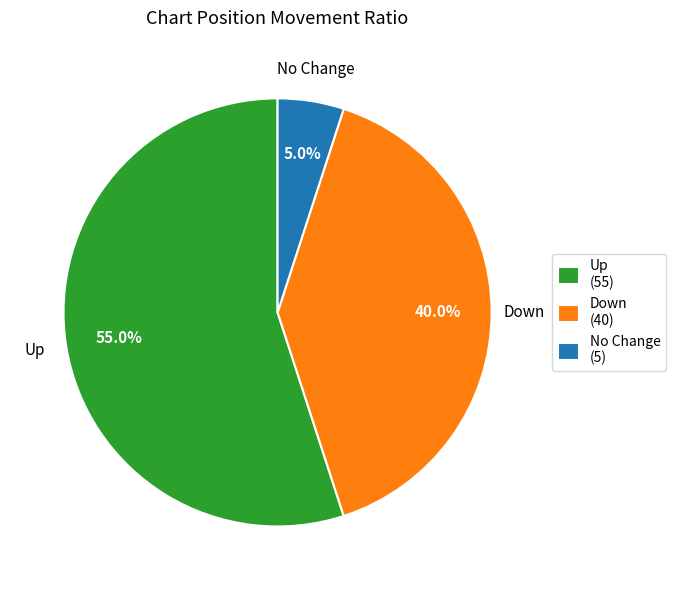

To the nearest percent, what is the difference between the largest and smallest slice percentages?

50%